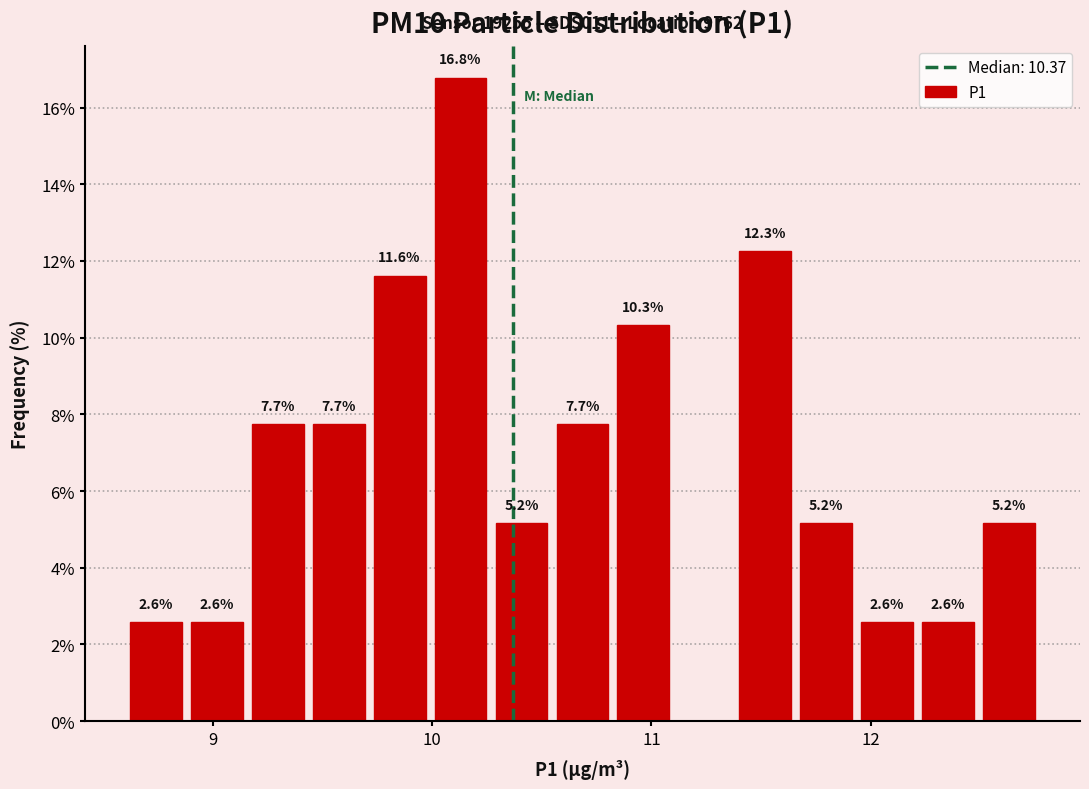

Read against the x-axis, roughly where is the centre of the tallest bar?

10.1